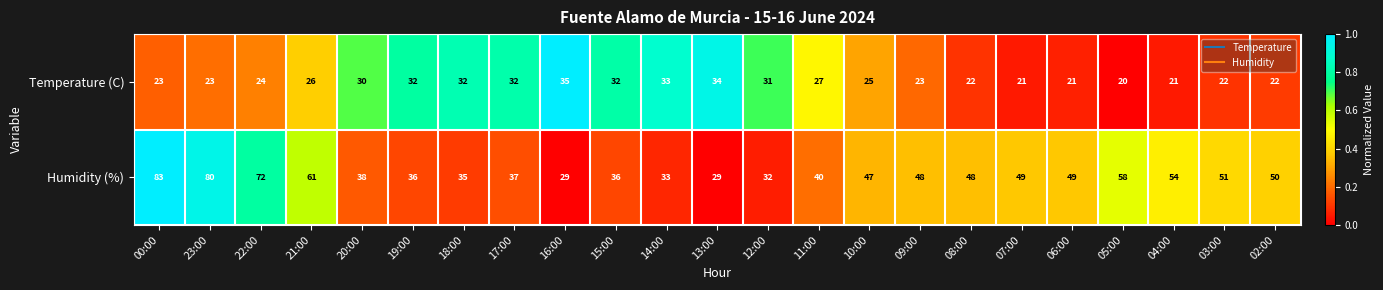

List the series in order of their peak value, lowest first.

Temperature (C), Humidity (%)